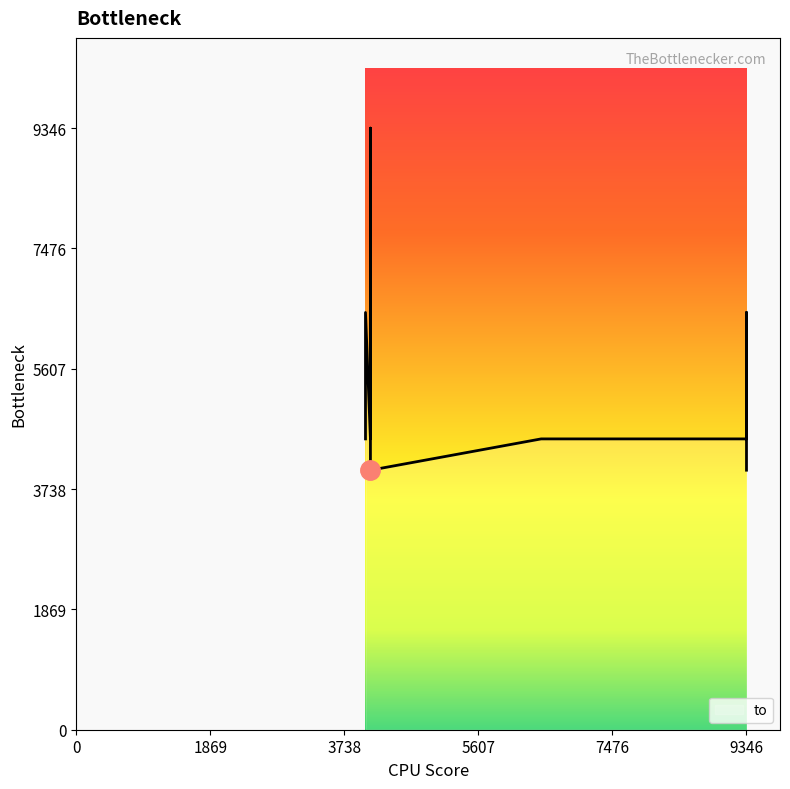

True or false: there are more than 0 points higher than both neighbors.

True